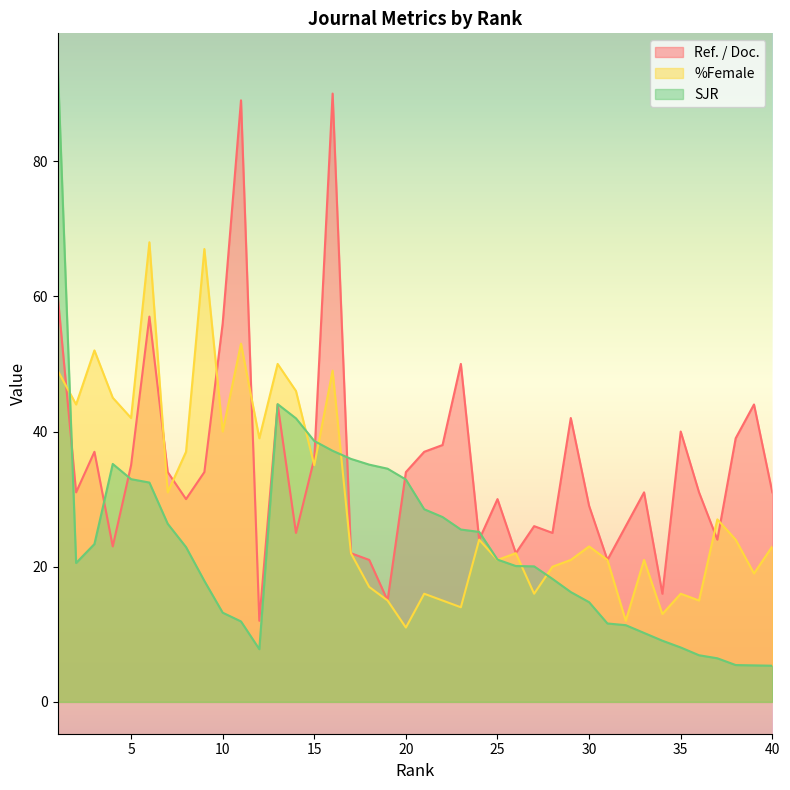

What is the maximum value for Ref. / Doc.?

90.0